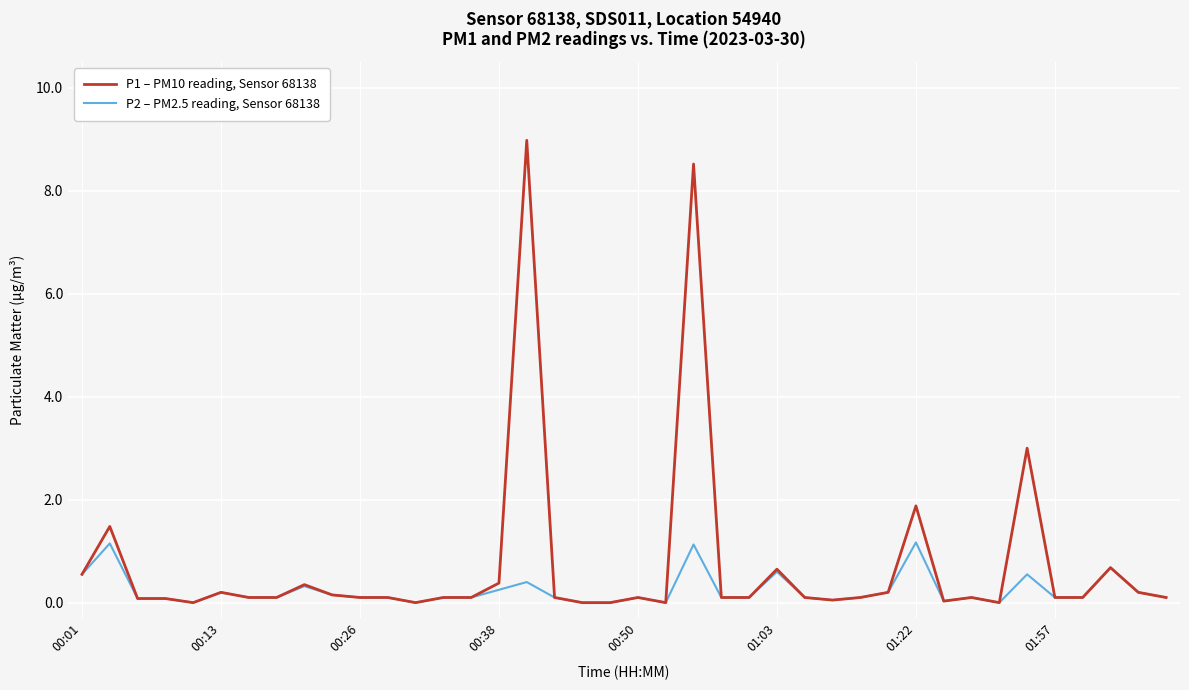

Does the chart display data point markers on the line(s)?

No